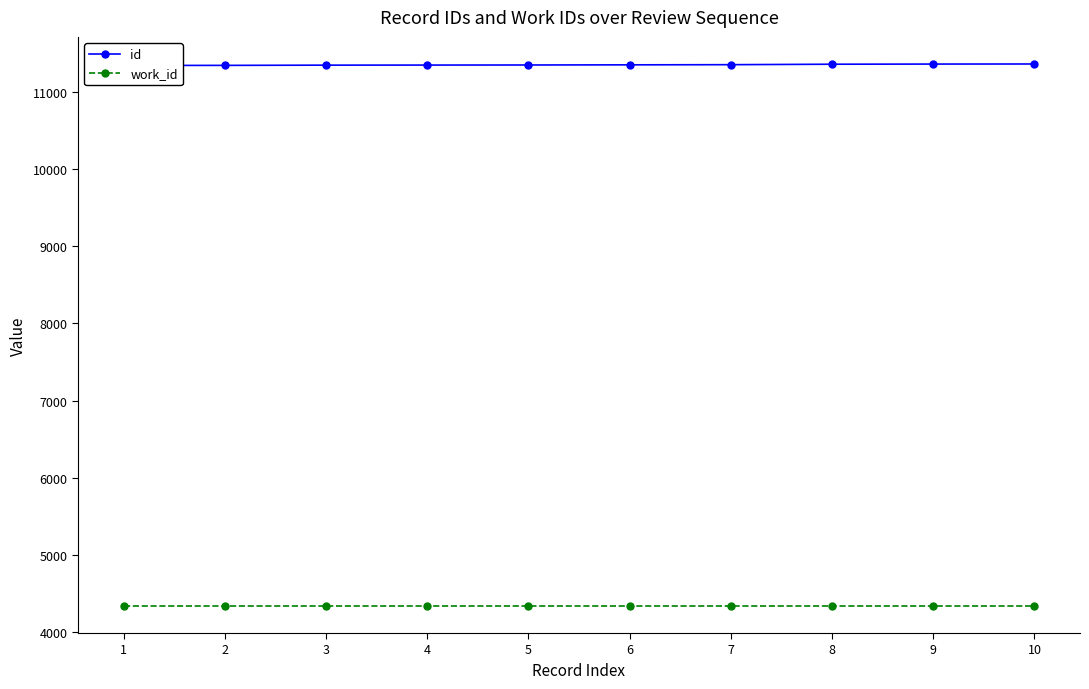

What is the smallest value displayed?

4339